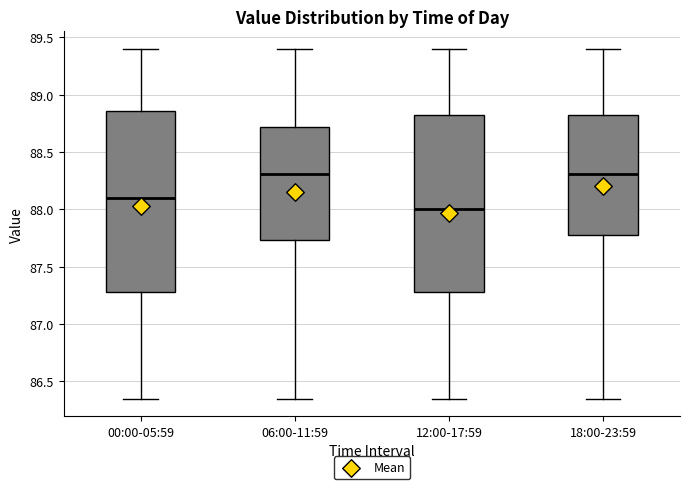

Where does the median line of the box for 18:00-23:59 sit on the y-axis? The values are not printed on the chart, so give them approximately, as read against the axis.

88.30